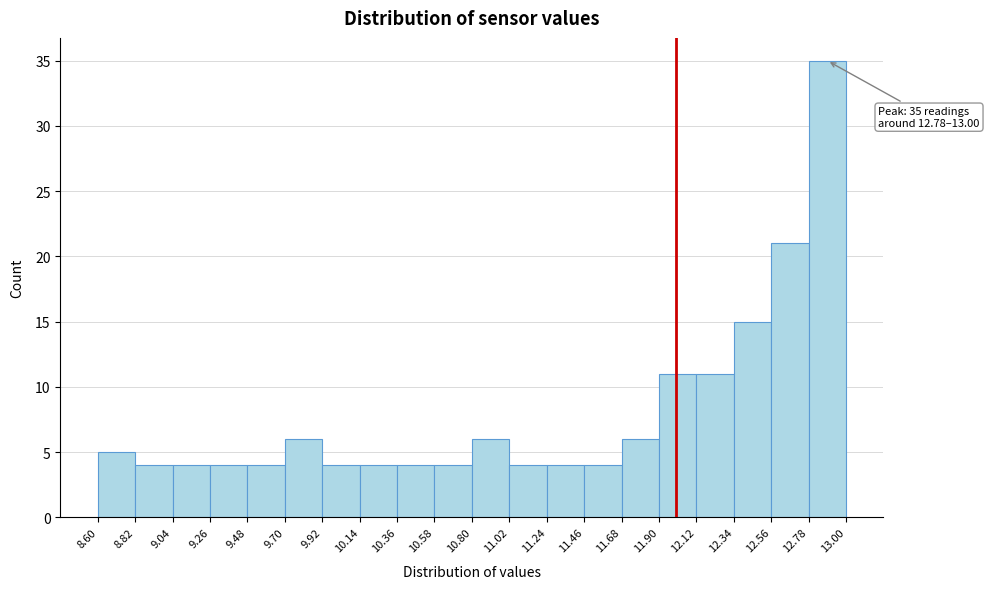

Which range on the x-axis has the tallest bar?

12.78 to 13.00